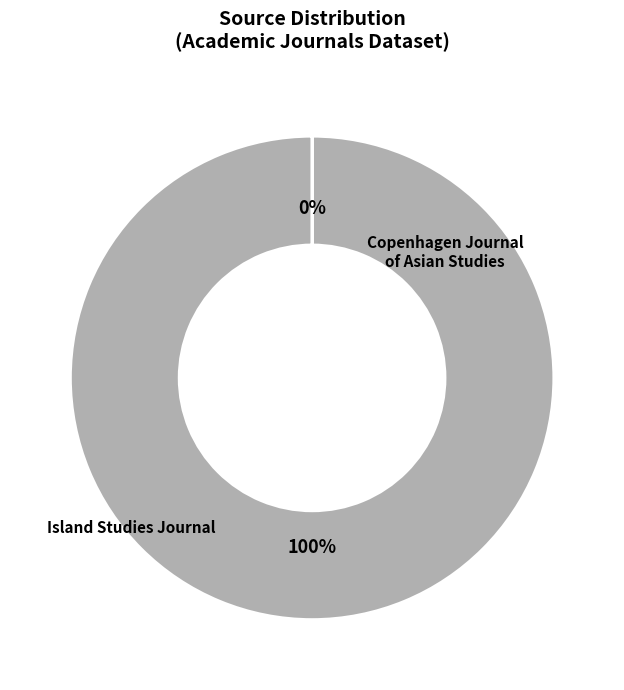

To the nearest percent, what portion does Island Studies Journal represent?

100%